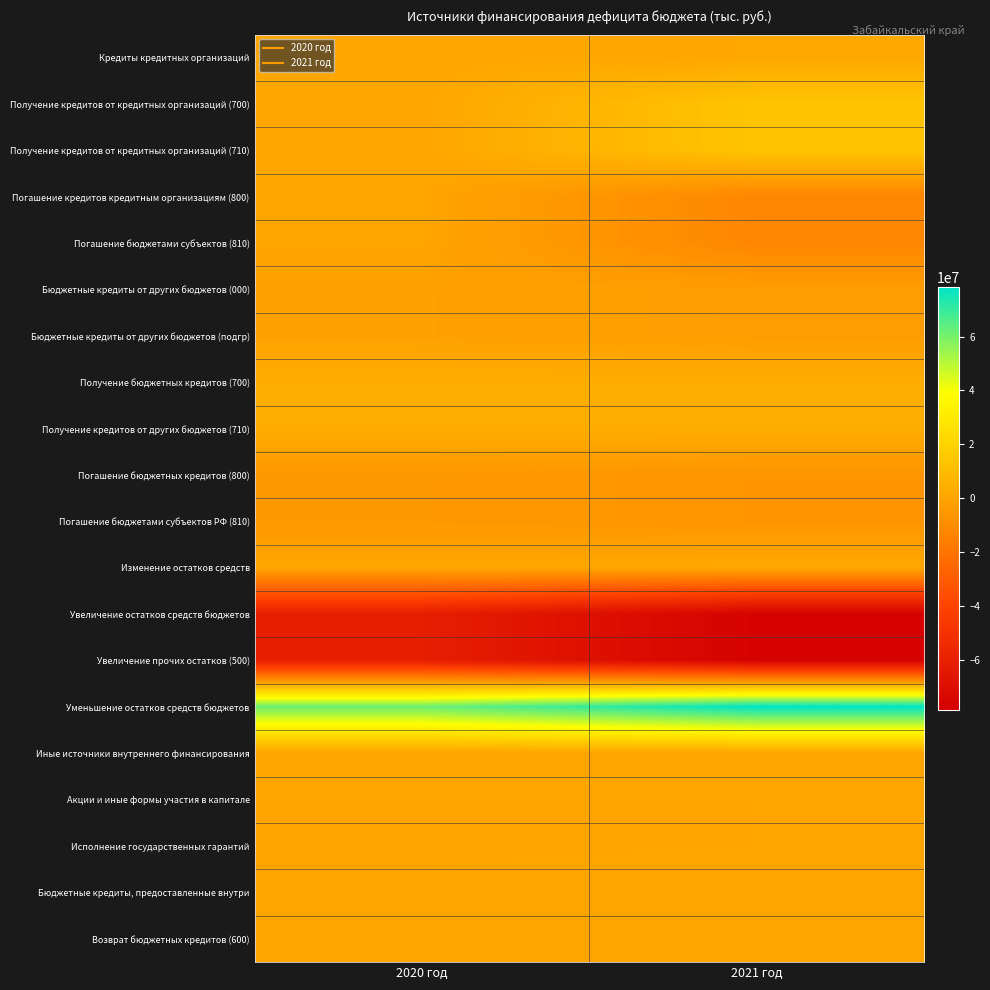

Which series has the largest total across all categories?

Уменьшение остатков средств бюджетов